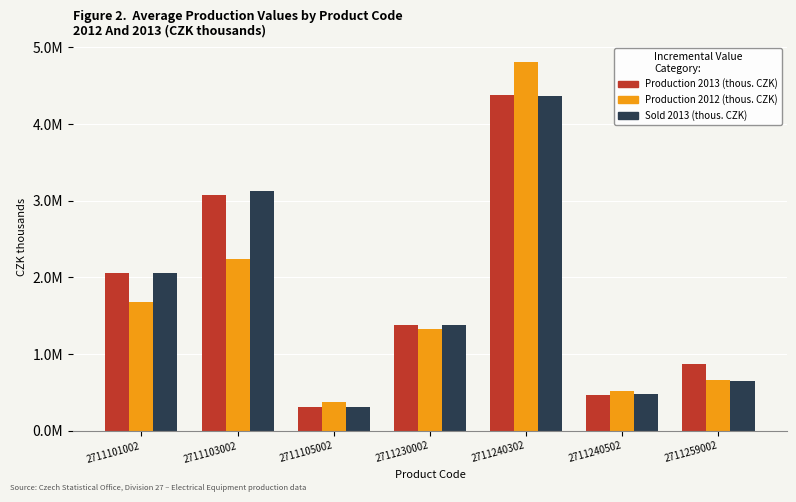

List the series in order of their peak value, lowest first.

Sold 2013 (thous. CZK), Production 2013 (thous. CZK), Production 2012 (thous. CZK)